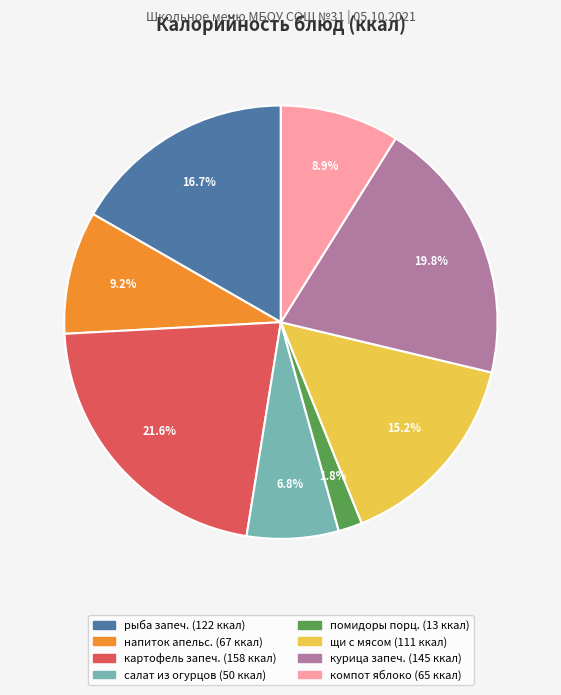

Does any single category account for the majority?

No